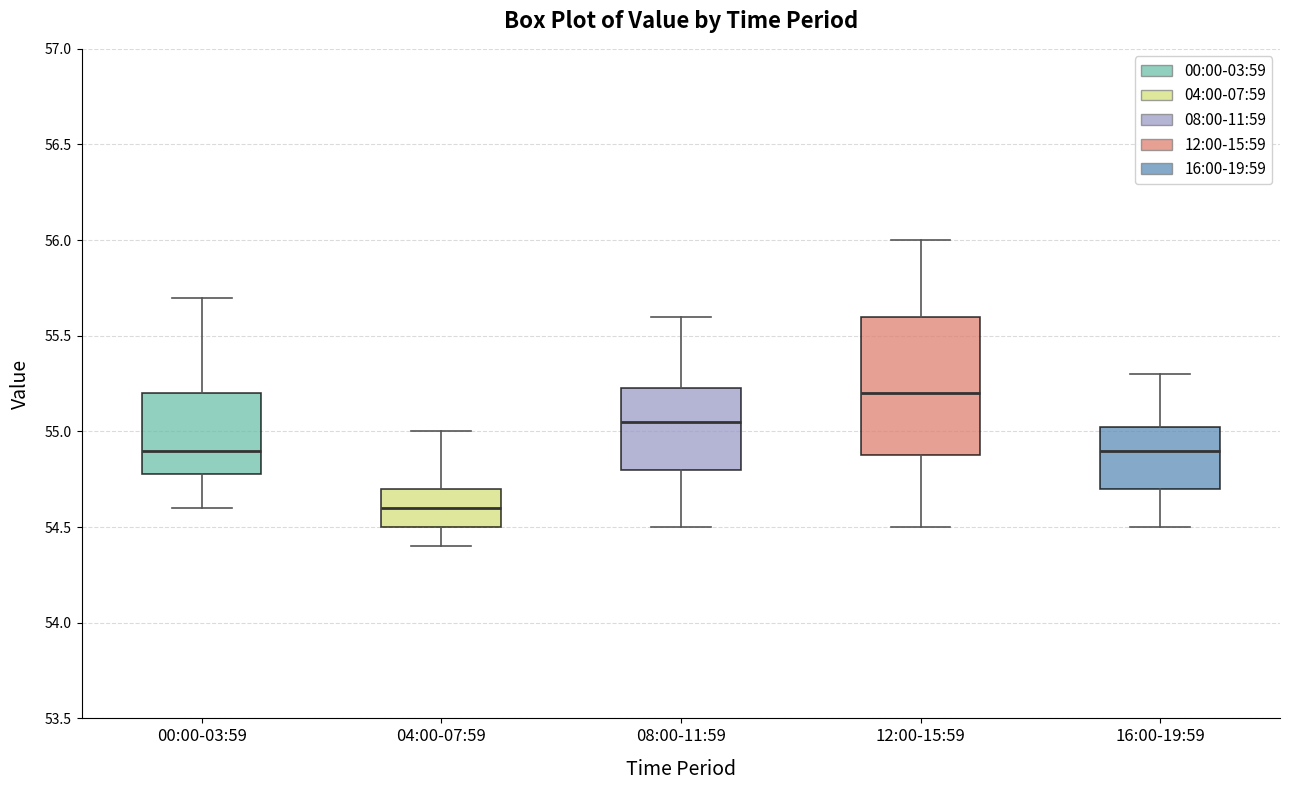

Comparing the boxes themselves (not the whiskers), which one is the tallest?

12:00-15:59